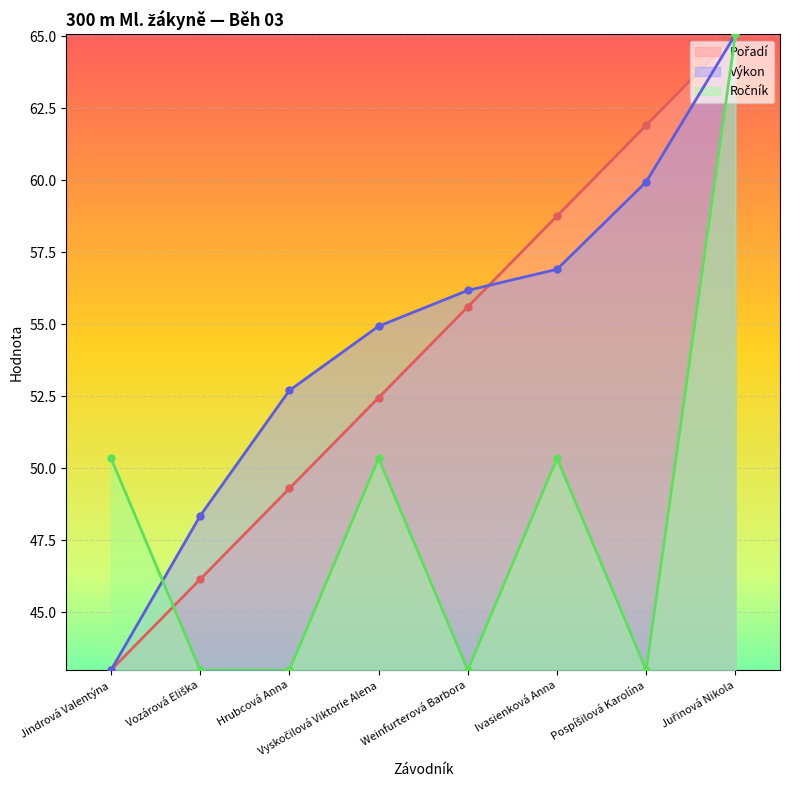

True or false: Výkon has a value of 48.4 at Vozárová Eliška.

True